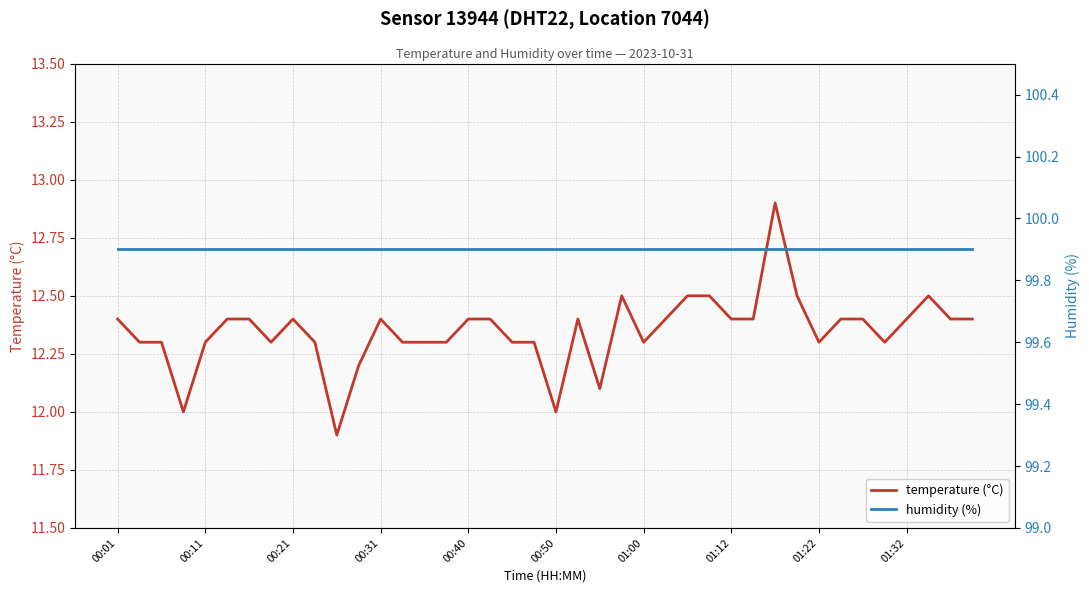

Is it true that temperature (°C) equals 17.4 at 00:40?

False